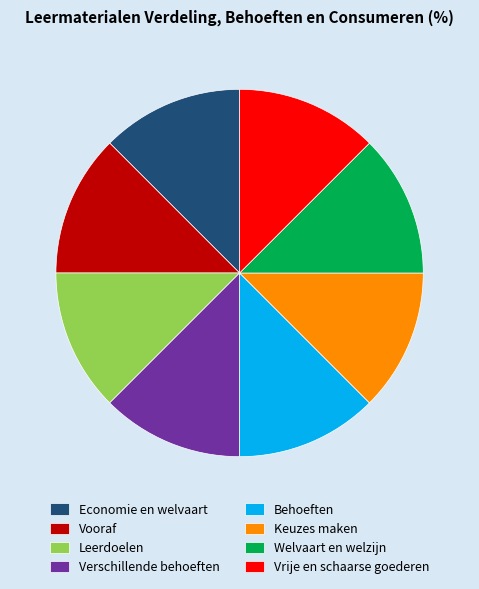

Is the sum of Leerdoelen and Vrije en schaarse goederen greater than half?

No